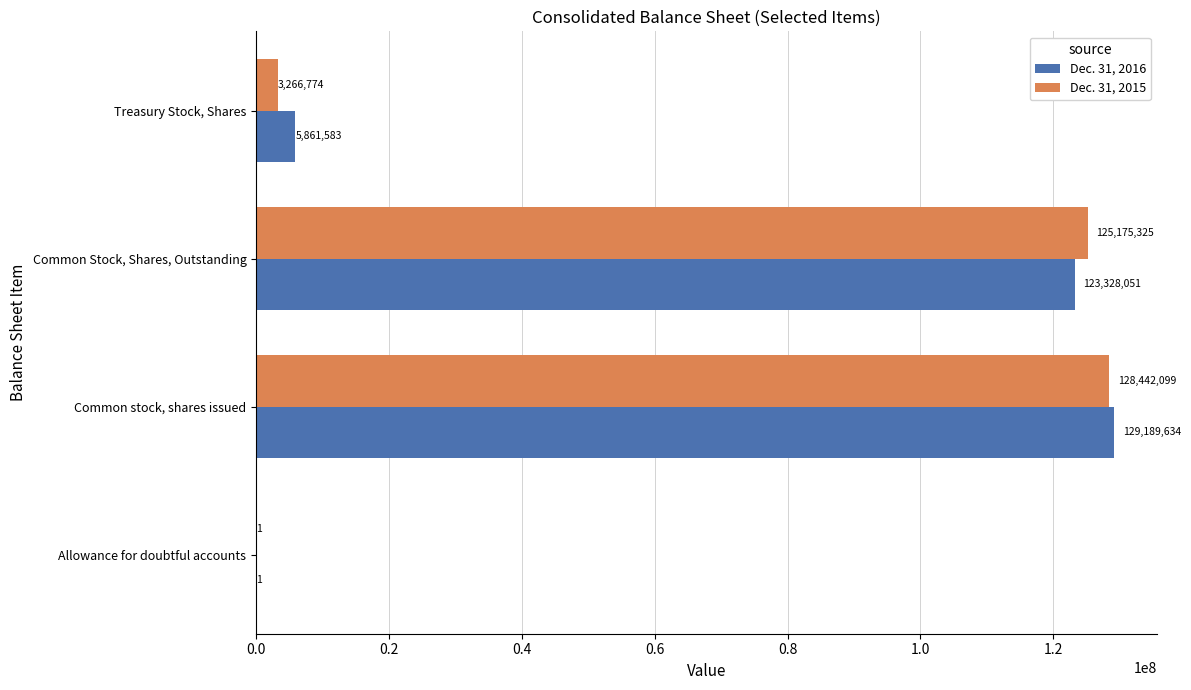

What is the maximum value shown in the chart?

129189634